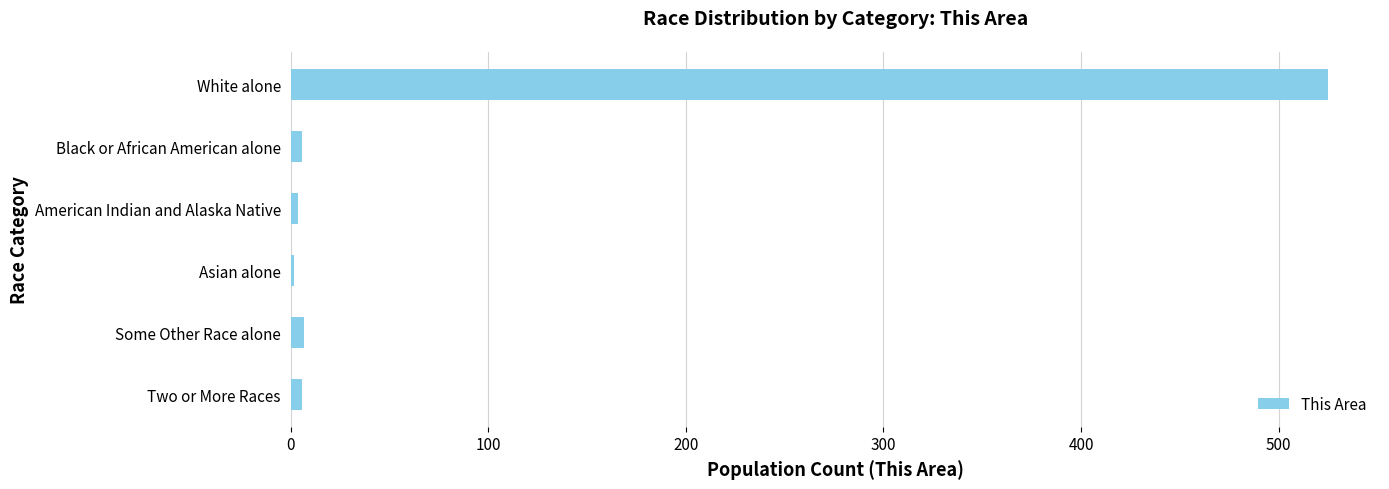

What is the label of the 4th bar from the top?

Asian alone